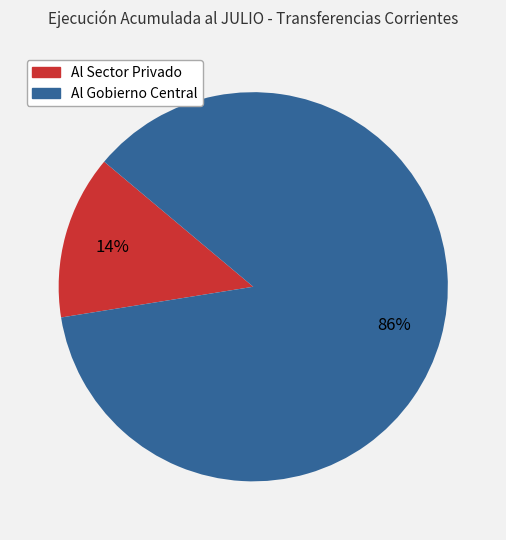

How many segments does this pie chart have?

2